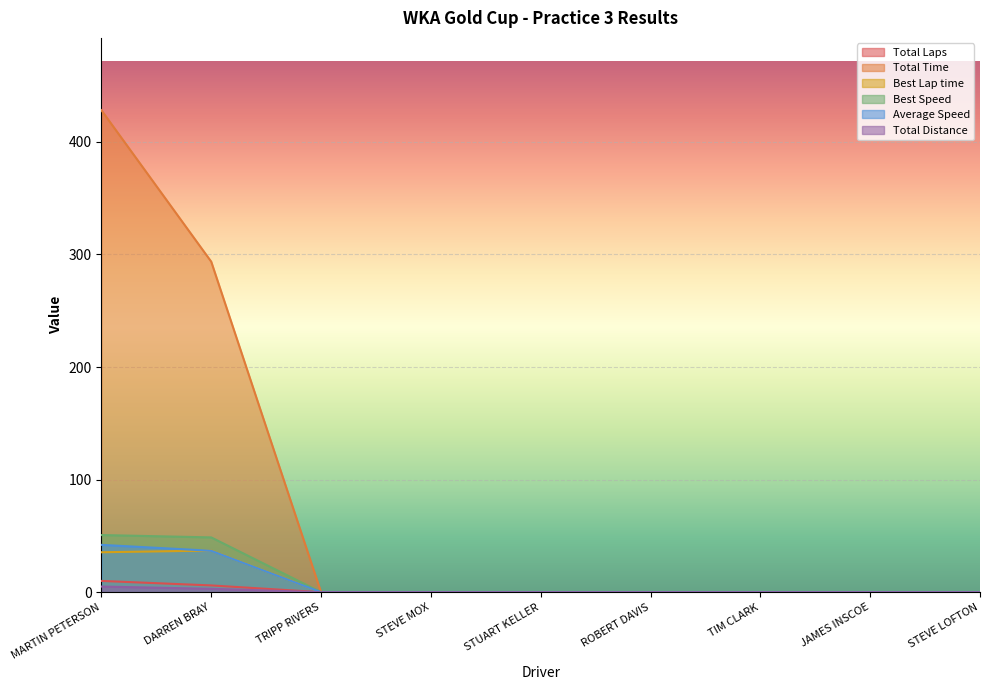

True or false: Total Time and Best Lap time cross at least once.

False